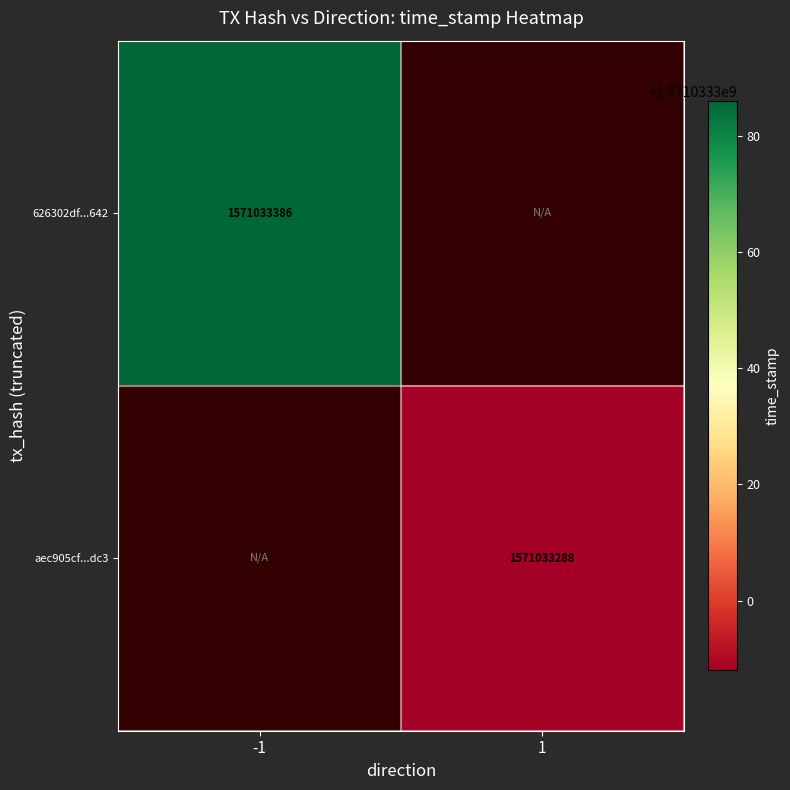

At which category is the sum across all series the highest?

-1